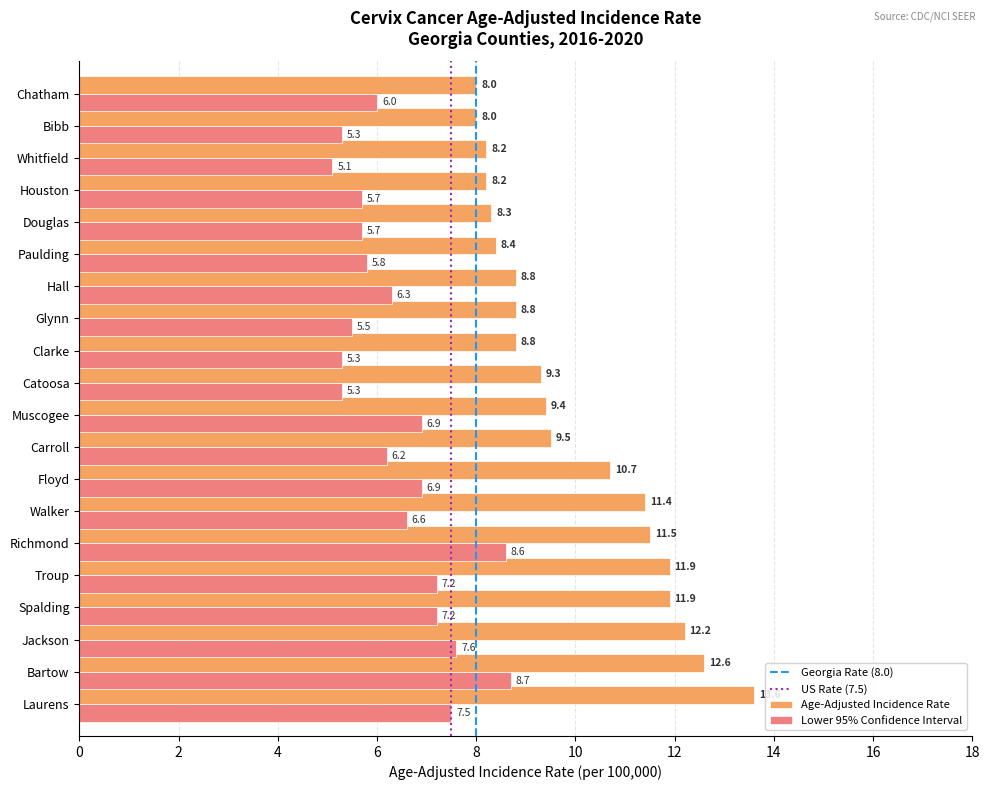

Where is Lower 95% Confidence Interval nearest to the value 6?

Chatham